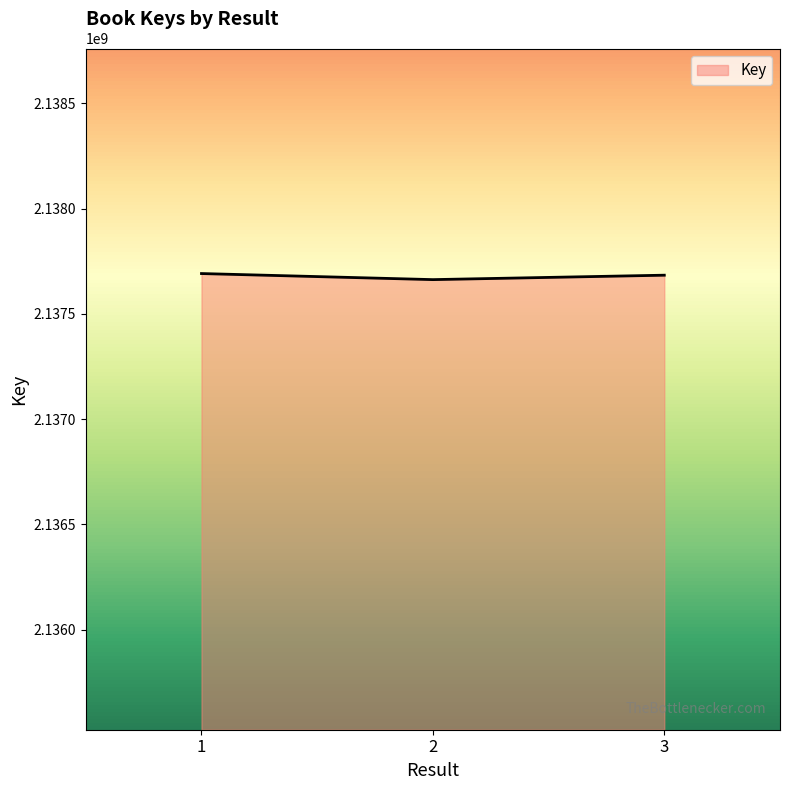

The chart shows a value of 2137683846 at 3. True or false?

True